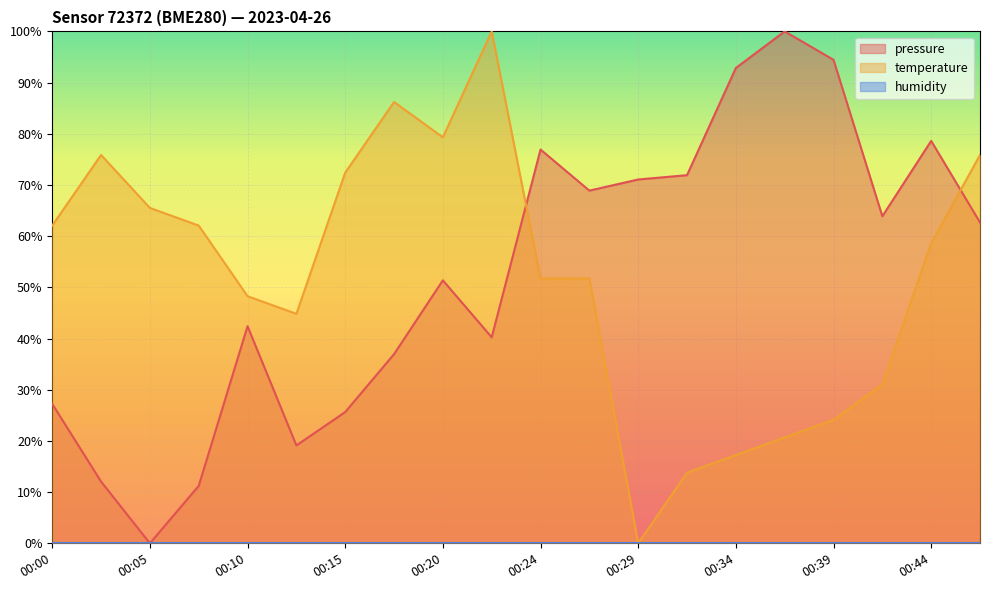

True or false: pressure has more than 2 interior local peaks.

True